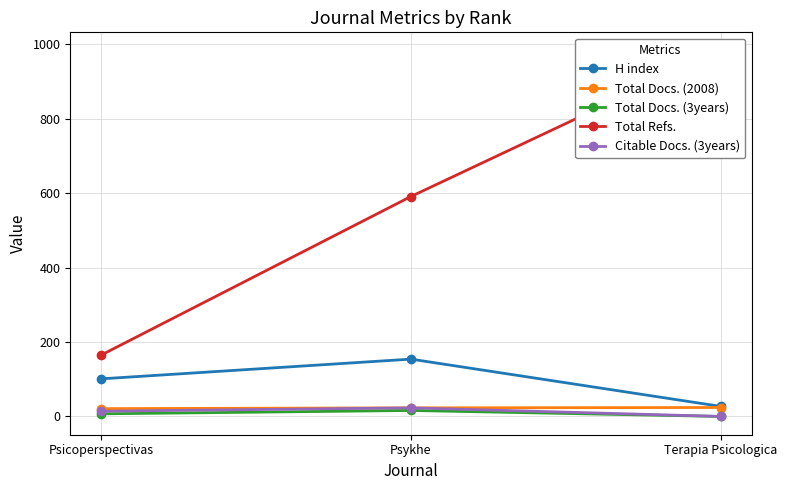

How many values in Total Docs. (3years) are above zero?

2